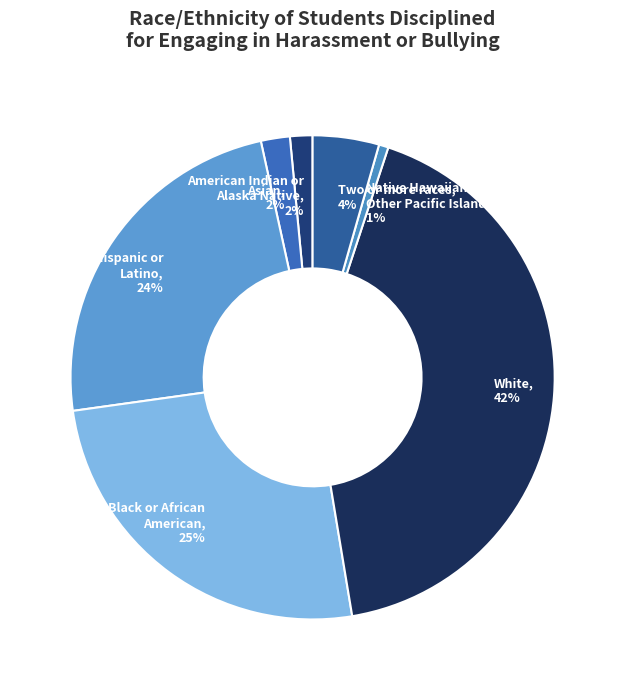

To the nearest percent, what is the average slice percentage?

14%